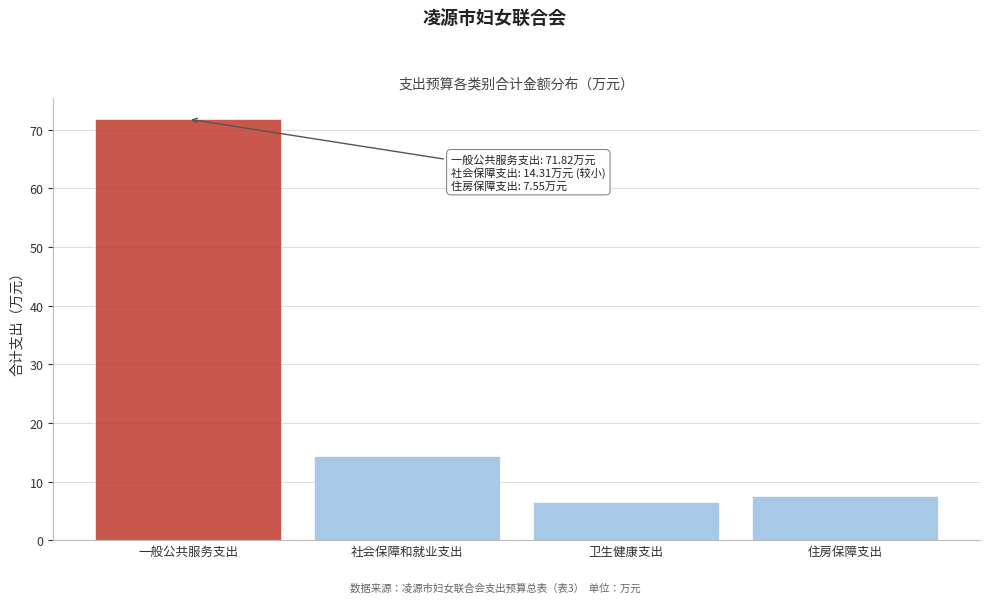

What is the ratio of the value at 卫生健康支出 to the value at 社会保障和就业支出?

0.5